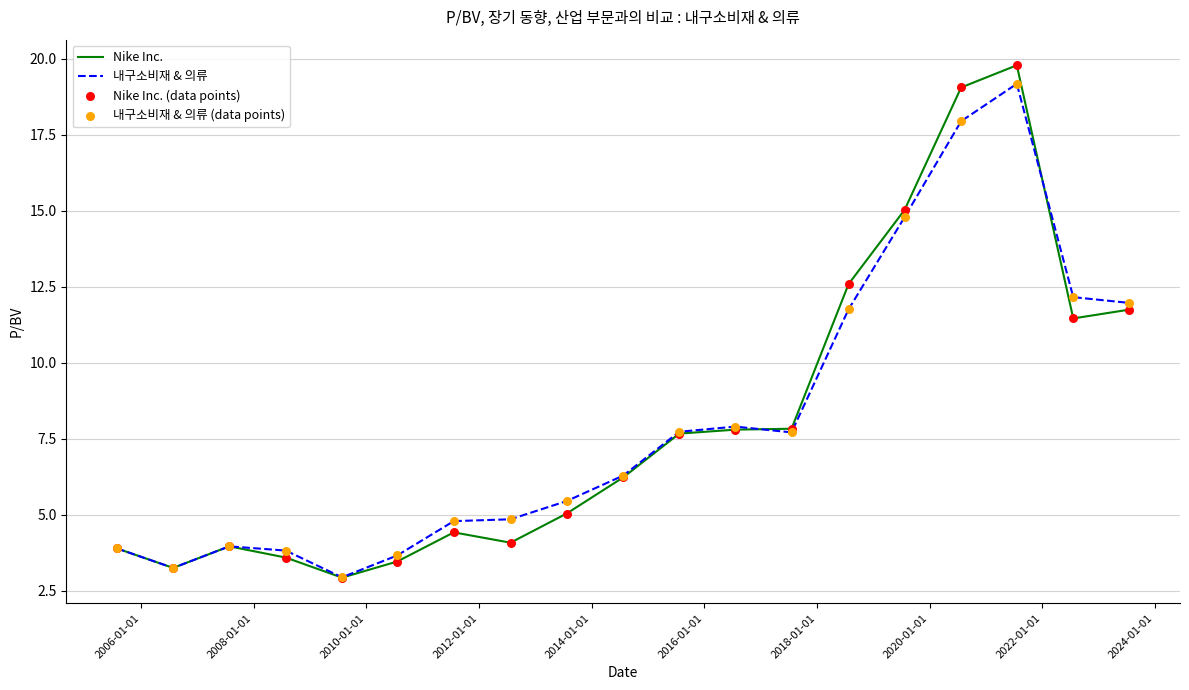

What is the lowest value of the 내구소비재 & 의류 series?

2.9